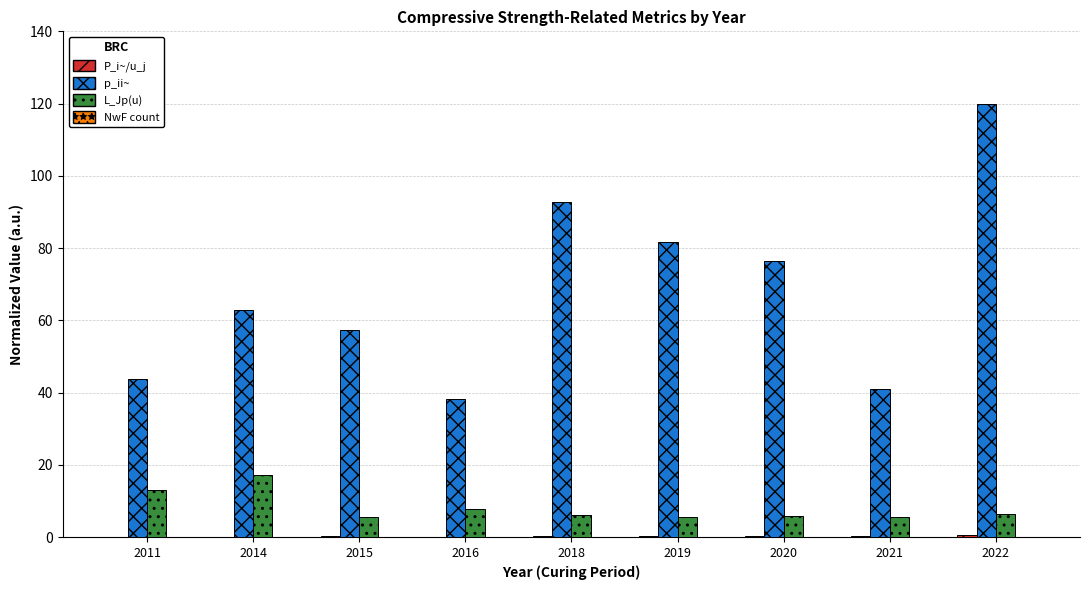

How many distinct data groups are displayed?

4